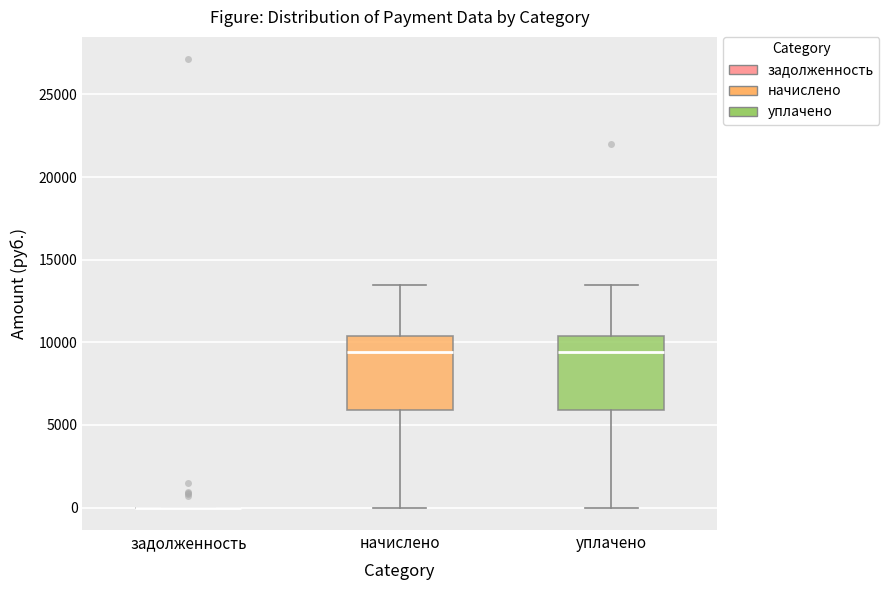

Where is the lower edge of the box for начислено on the y-axis? The values are not printed on the chart, so give them approximately, as read against the axis.

6000